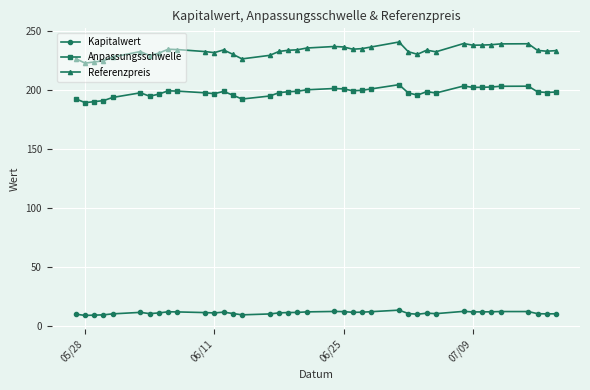

What is the difference between the maximum and minimum values in the Referenzpreis series?

17.9